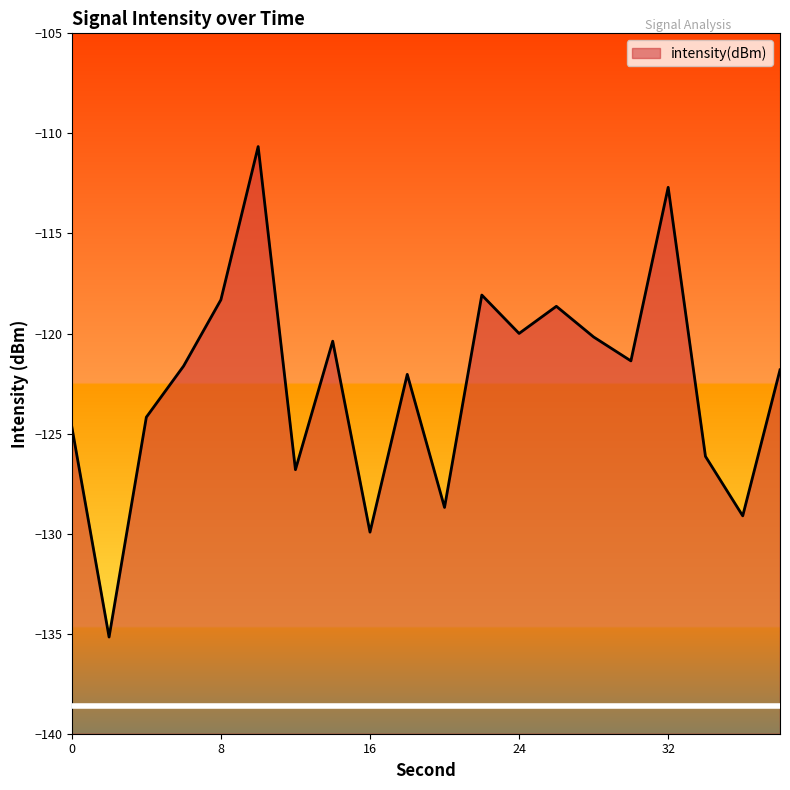

How many lines are shown in the chart?

1